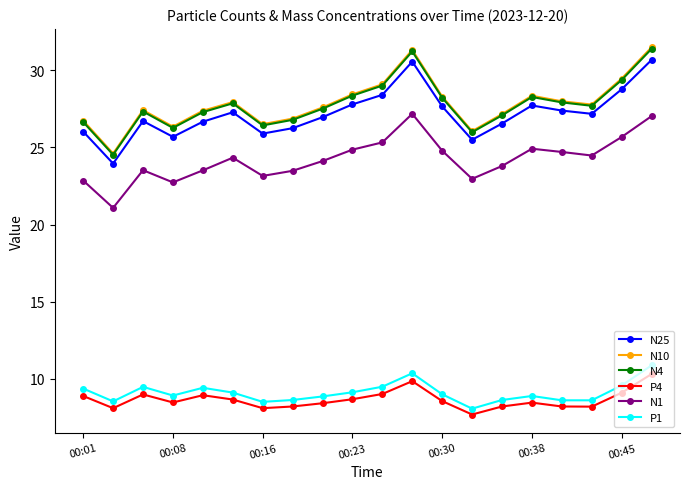

True or false: N1 and N25 intersect in this chart.

False